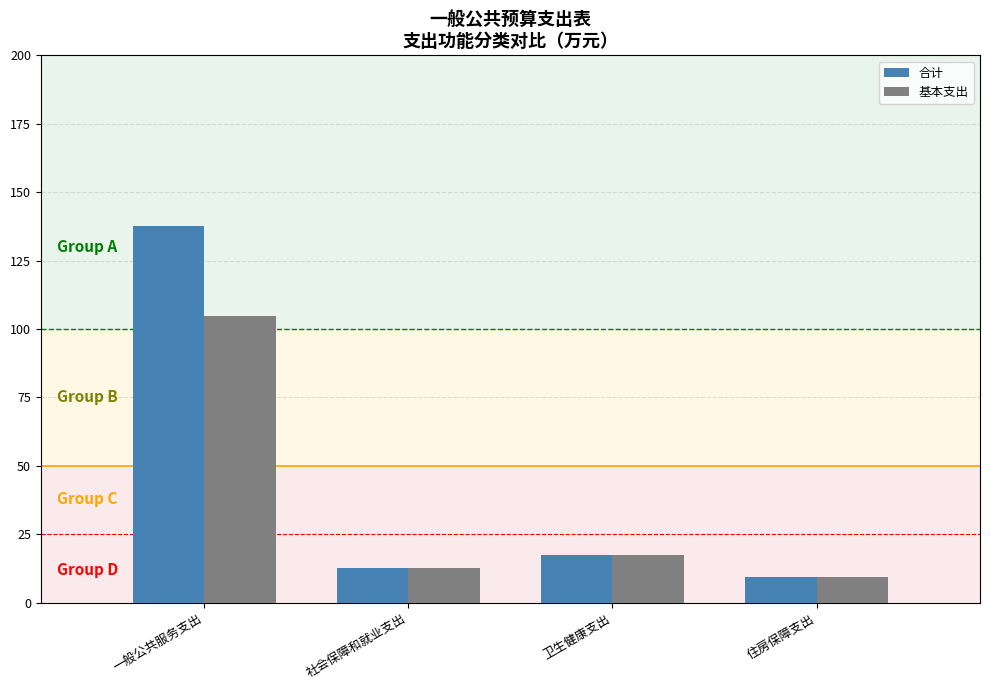

What is the label of the 2nd bar from the left?

社会保障和就业支出